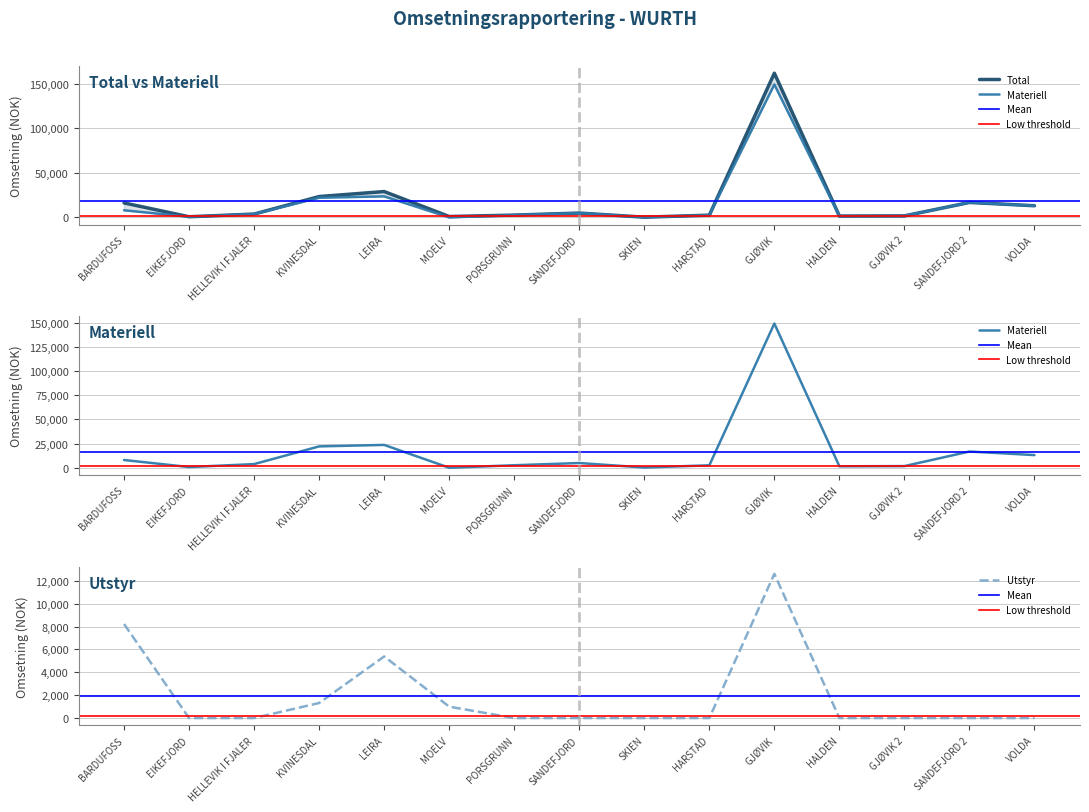

Is it true that Utstyr equals 0.0 at HALDEN?

True